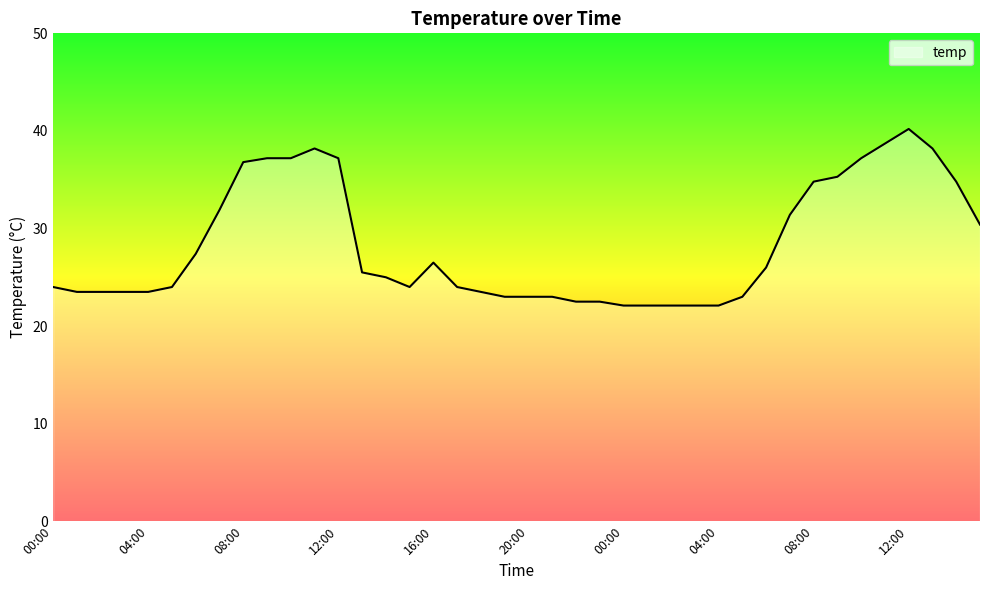

What is the difference between the second highest and second lowest values?

16.6